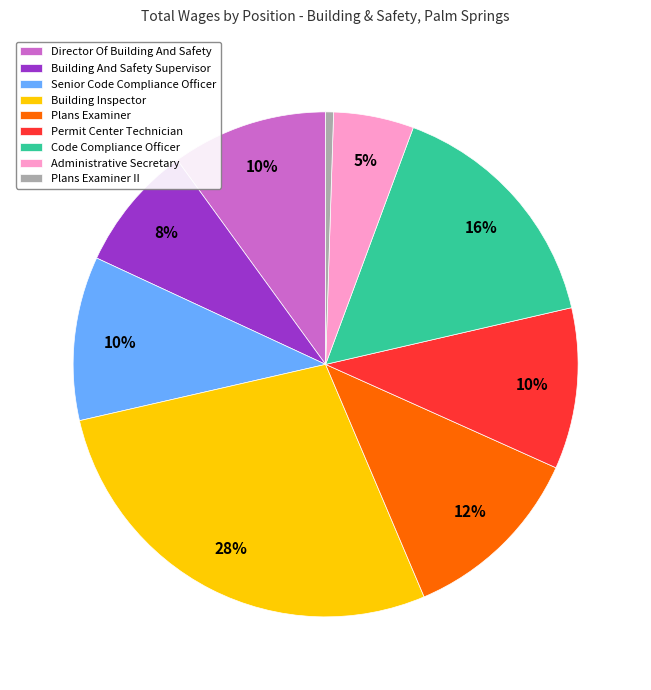

What is the largest slice in the pie chart?

Building Inspector